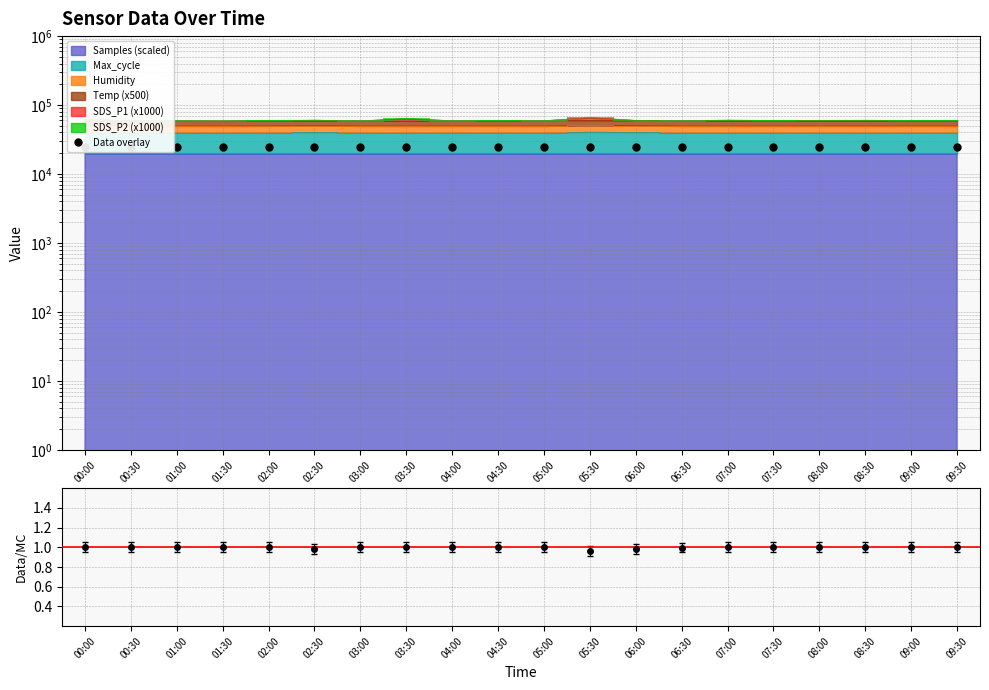

True or false: Samples/Max_cycle and Data overlay cross at least once.

False